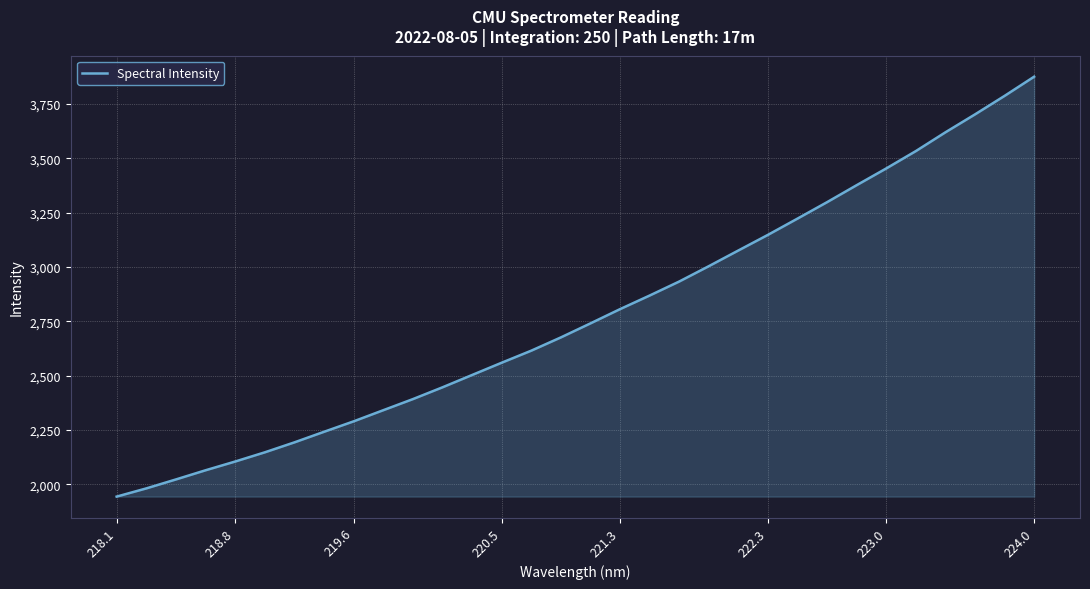

What is the smallest value displayed?

1944.3